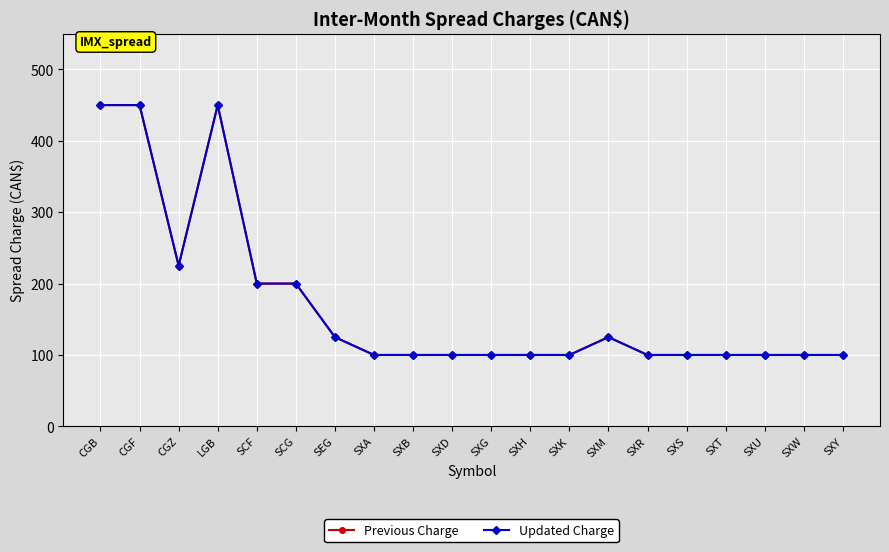

Rank the series at LGB from highest to lowest value.

Previous Charge, Updated Charge